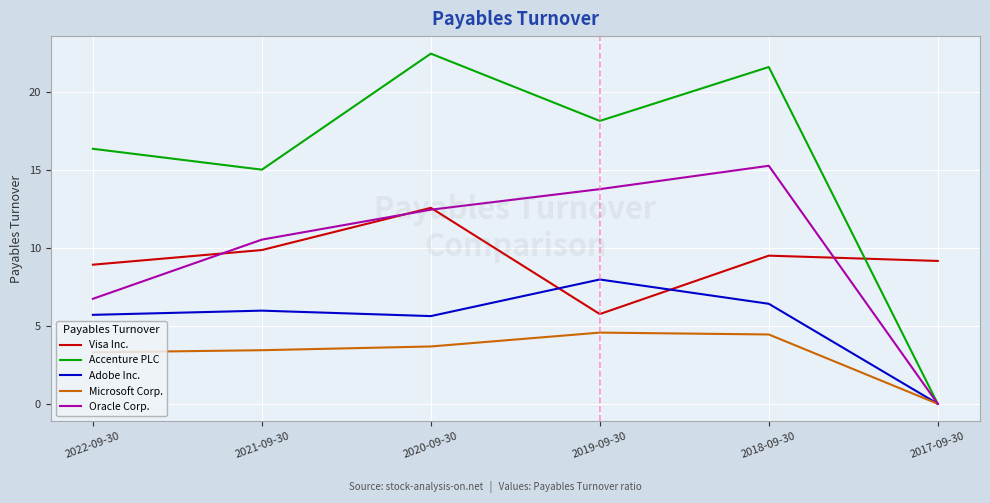

Which series has the largest total across all categories?

Accenture PLC